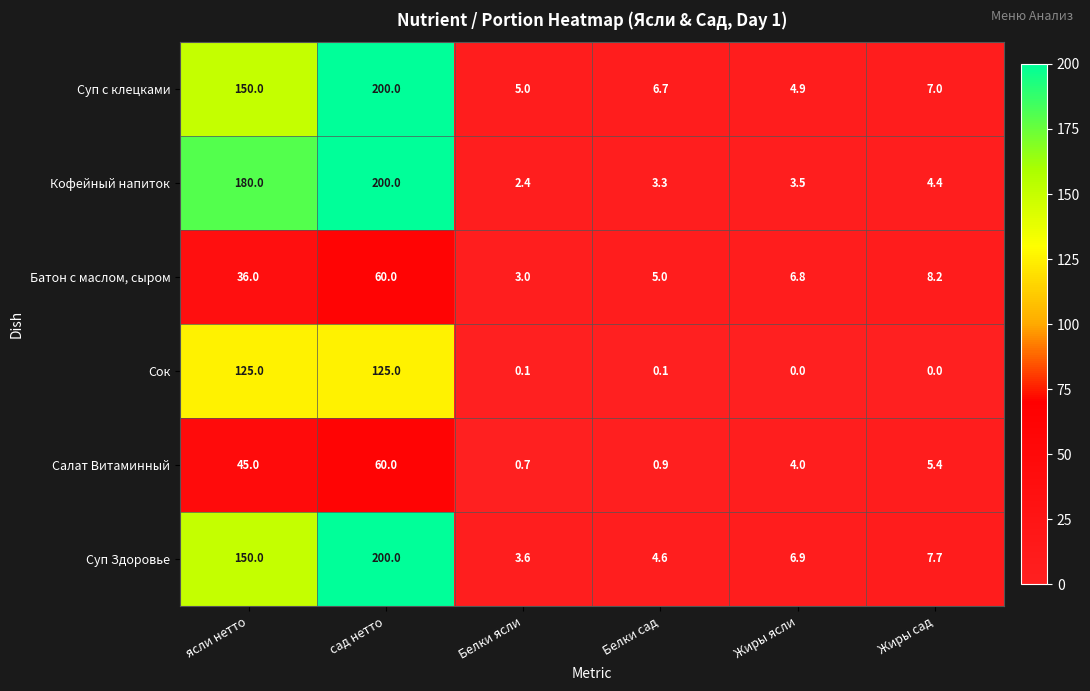

How many series are shown in this chart?

6